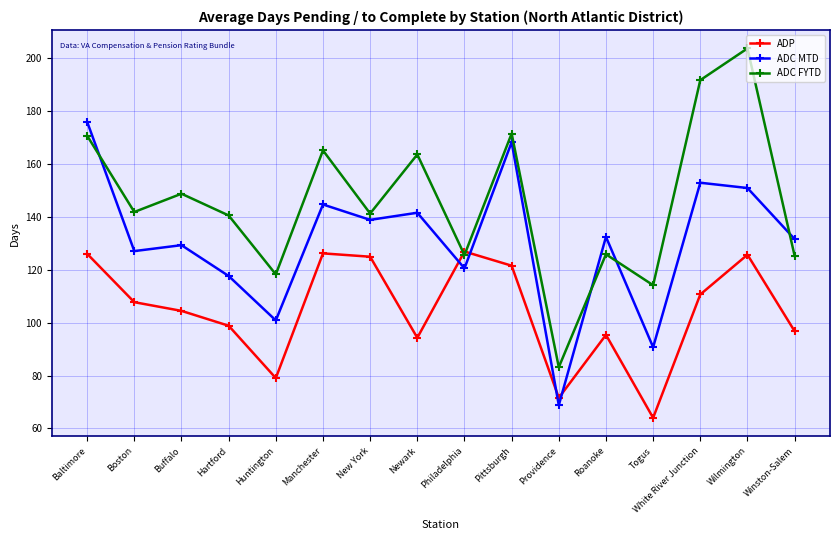

After their last crossing, which series has the higher values: ADC FYTD or ADP?

ADC FYTD